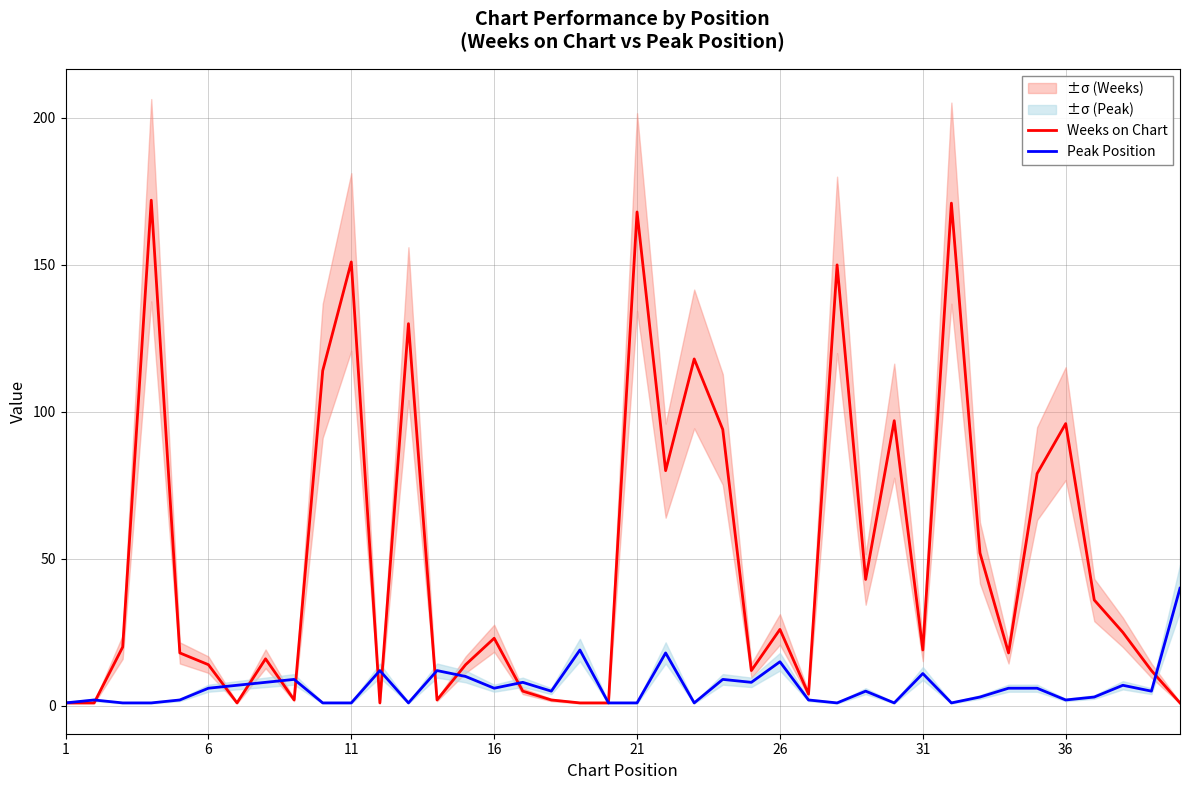

How many lines are shown in the chart?

2